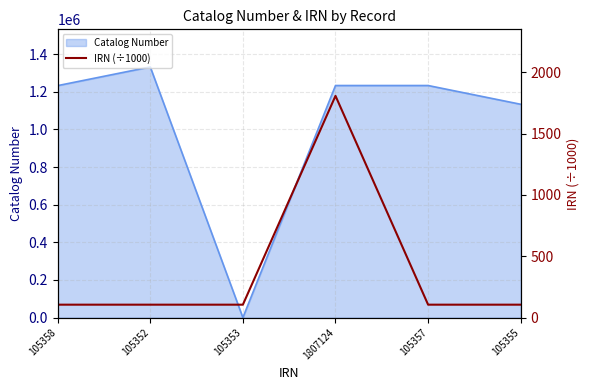

At which category does the chart reach its peak across all series?

1807124